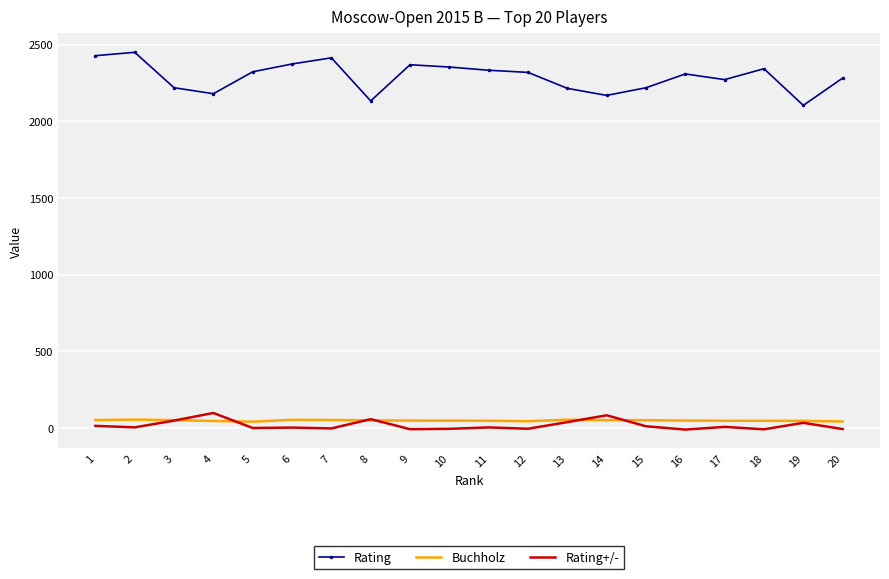

What is the difference between the maximum and minimum values in the Rating+/- series?

108.4